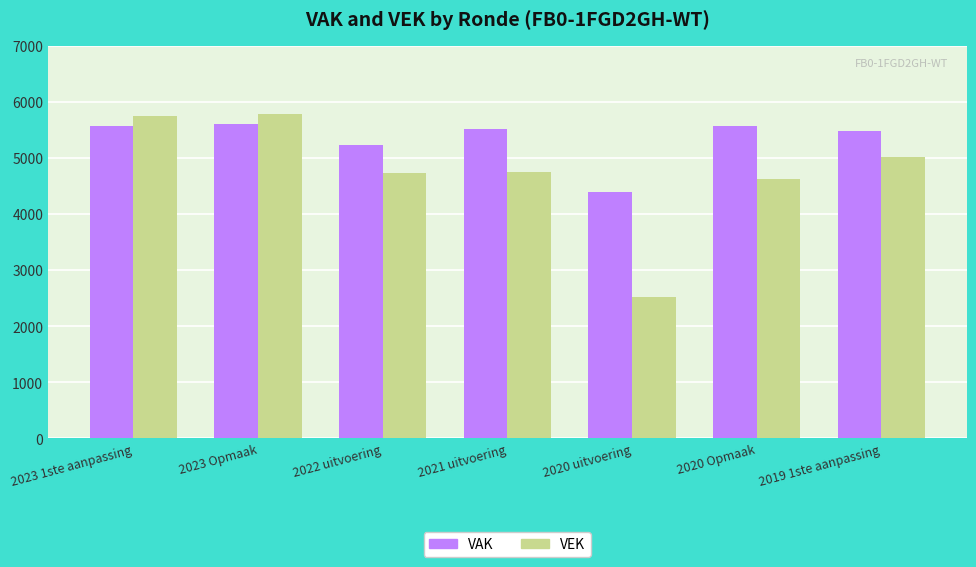

At 2023 Opmaak, list the series in order from largest to smallest.

VEK, VAK